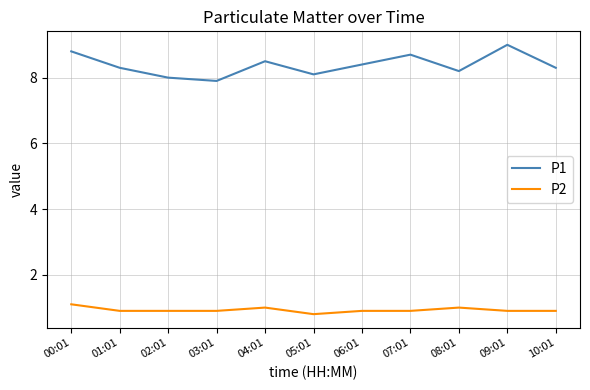

Where is P2 nearest to the value 0?

05:01